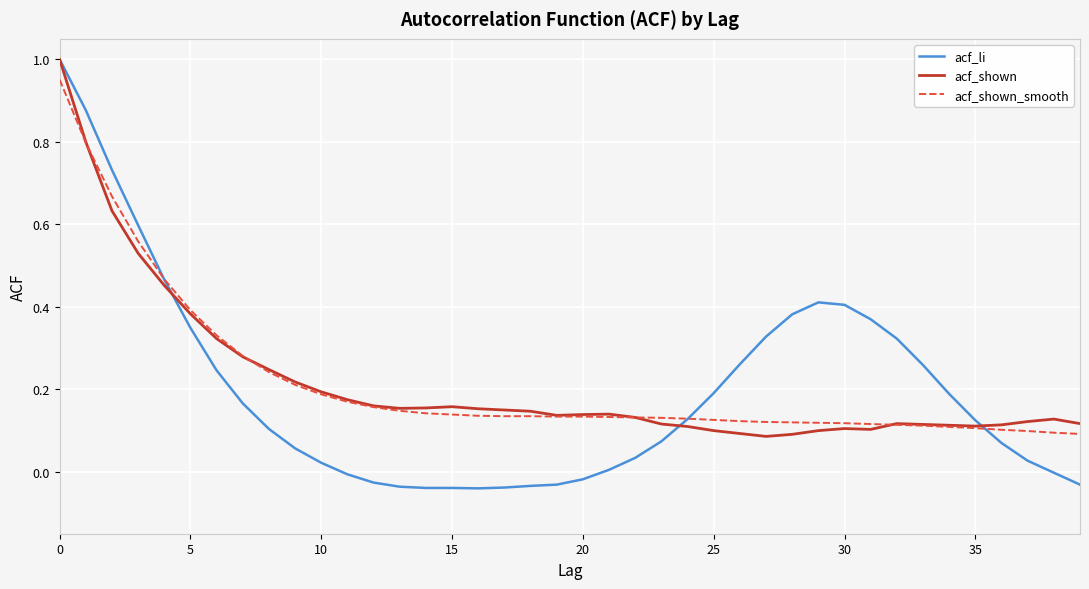

Which series has the largest range (max minus min)?

acf_li